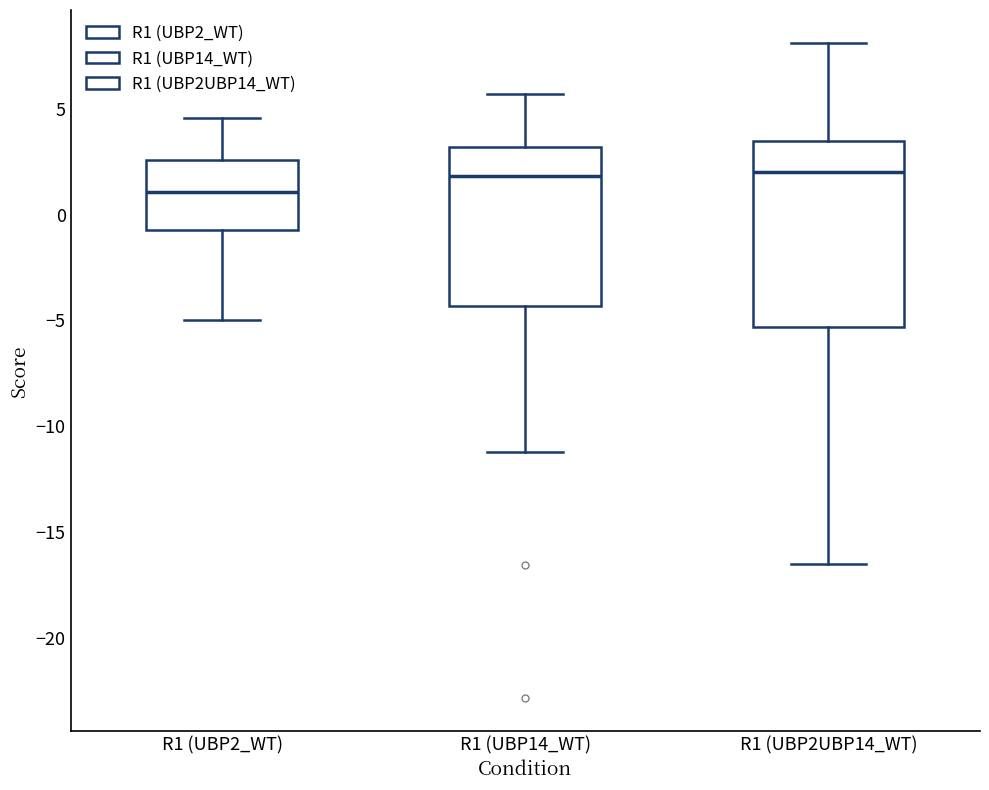

Where is the lower edge of the box for R1 (UBP2_WT) on the y-axis? The values are not printed on the chart, so give them approximately, as read against the axis.

-0.5